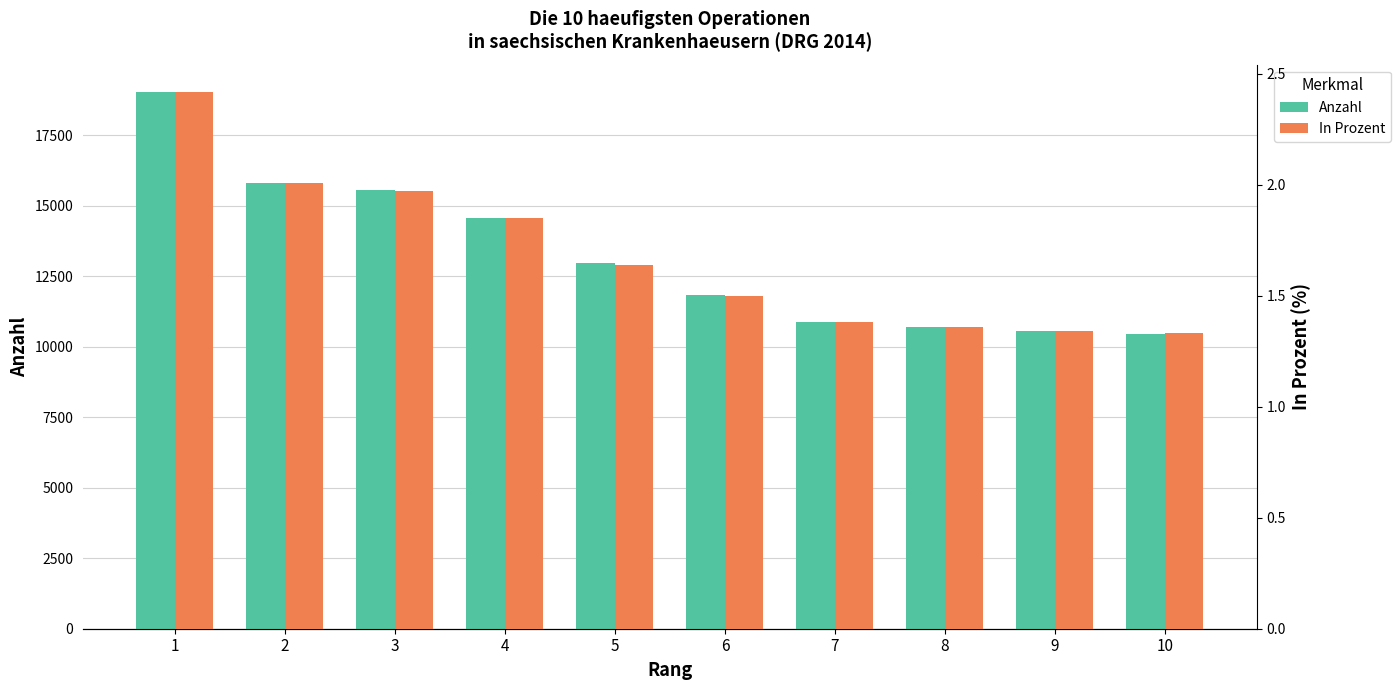

What is the highest value of the Anzahl series?

19043.0